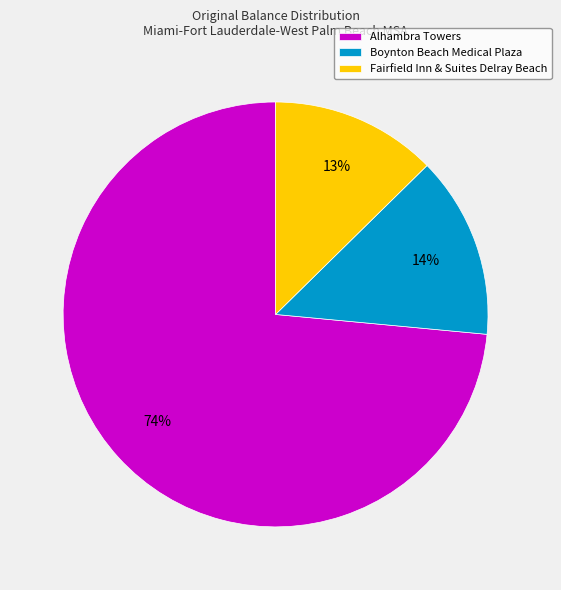

True or false: Fairfield Inn & Suites Delray Beach accounts for 13% of the total.

True